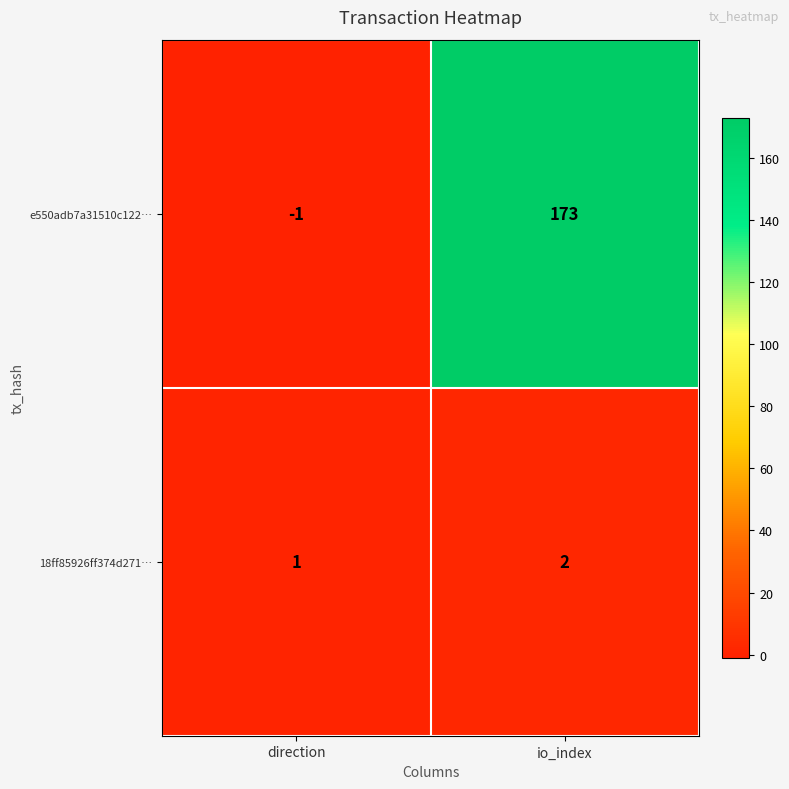

Which series has the widest spread of values?

e550adb7a31510c122…